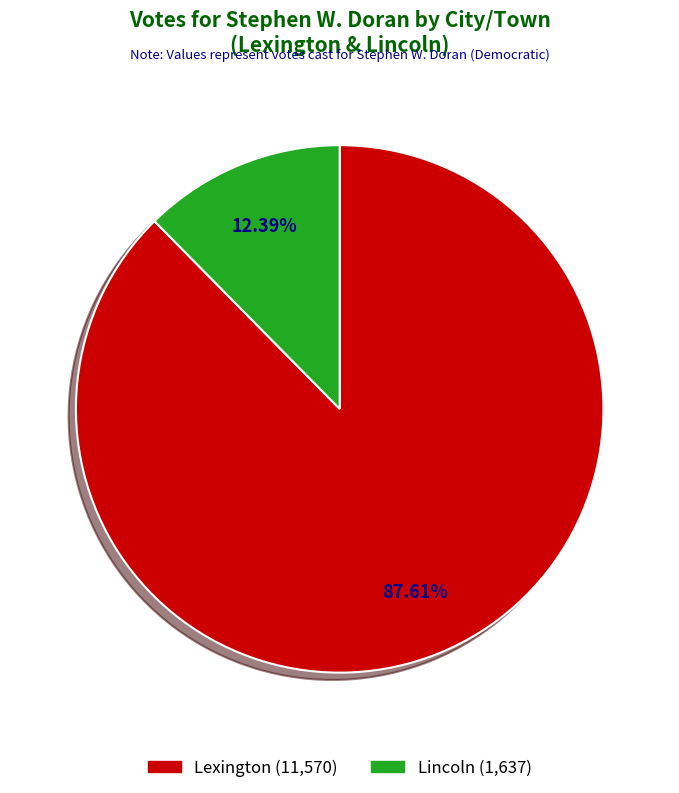

Is there a majority slice in this chart?

Yes